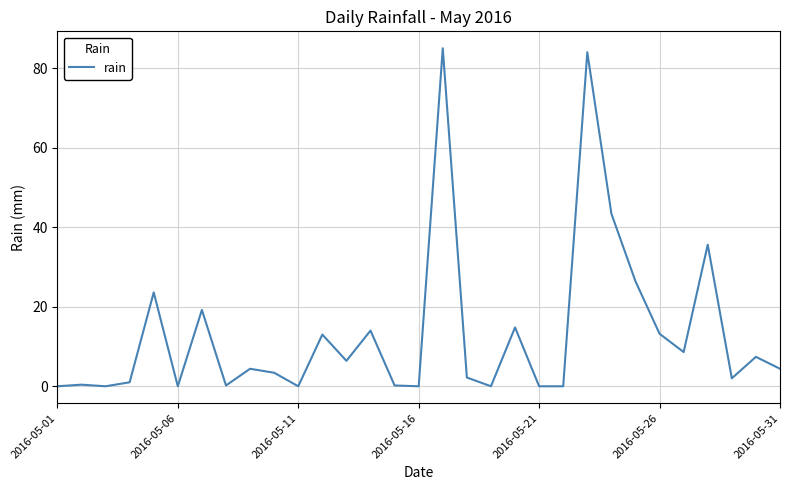

What is the maximum value shown in the chart?

85.0